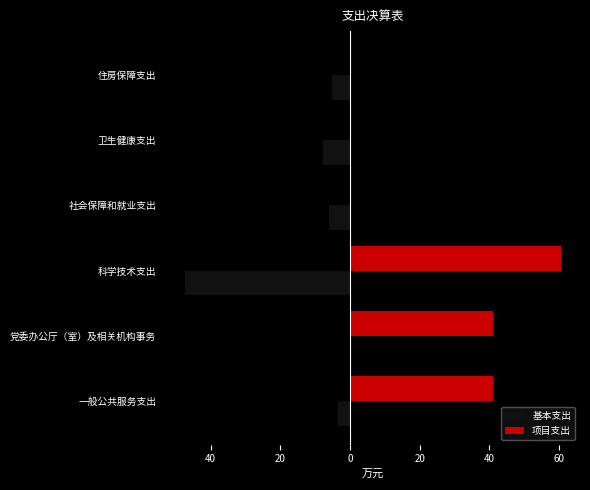

What are all the series names shown in the legend?

基本支出, 项目支出